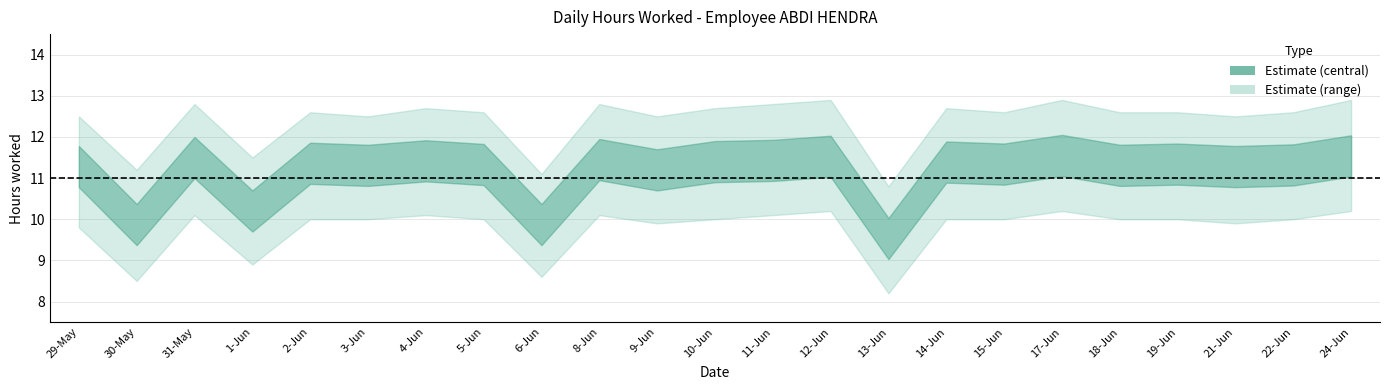

Read the Low_lower value at 12-Jun.

10.2